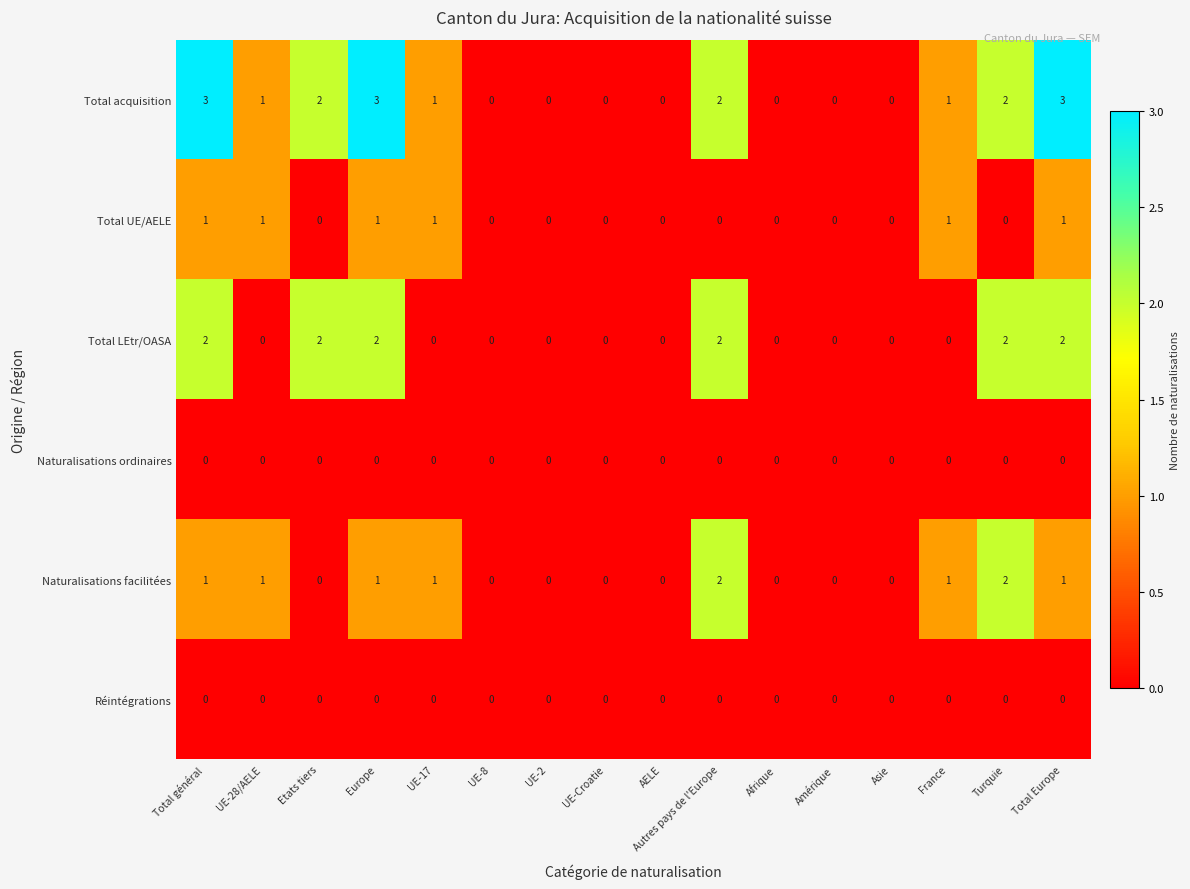

How many Total acquisition values are between 0 and 2?

13